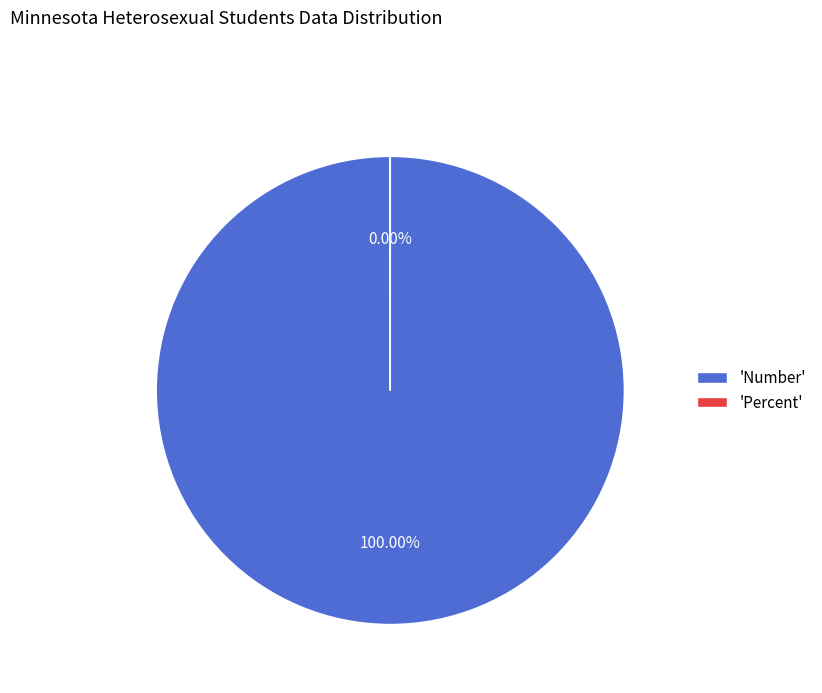

To the nearest percent, what is the average slice percentage?

50%